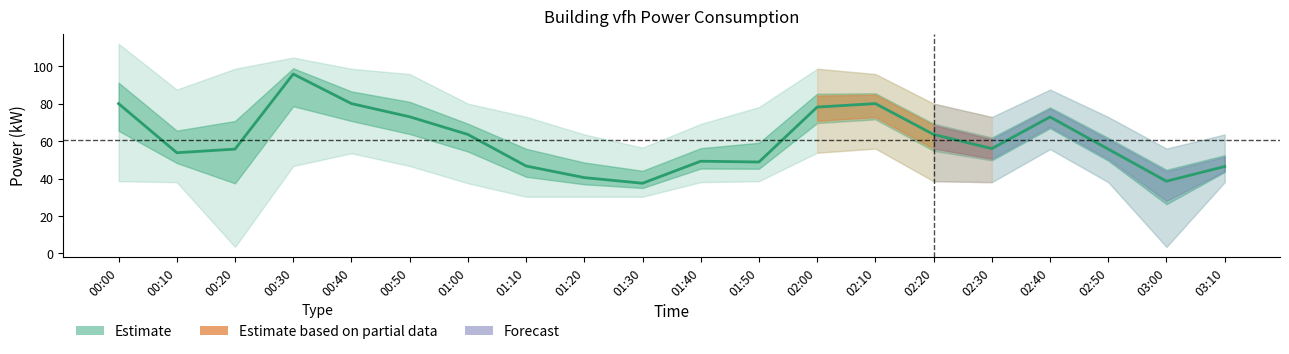

Between 02:20 and 00:00, which is larger?

00:00